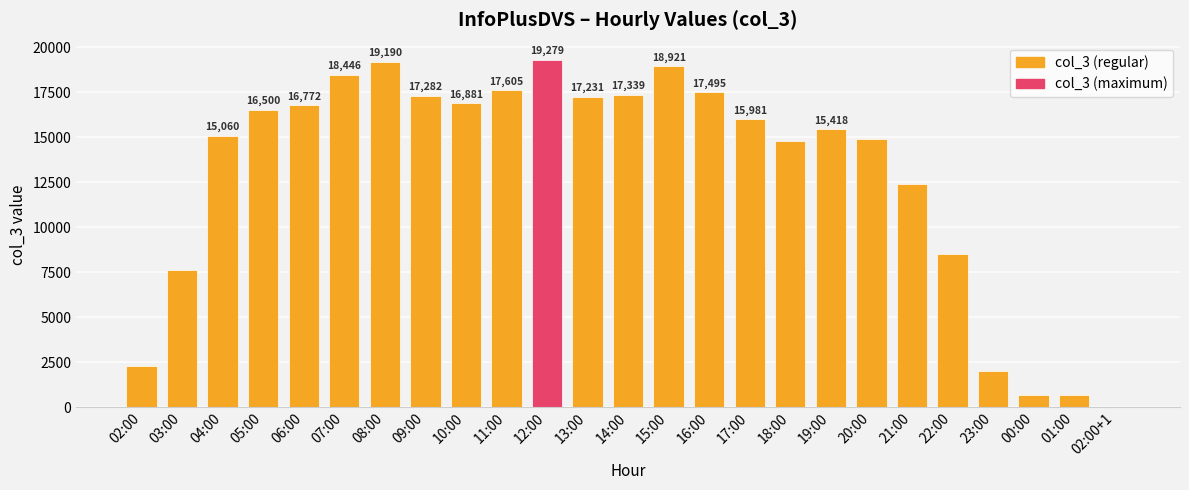

At which label is the value closest to 9643?

22:00